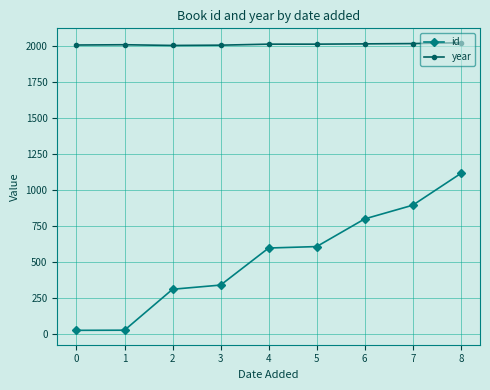

Is this an area chart (filled region under the line)?

No